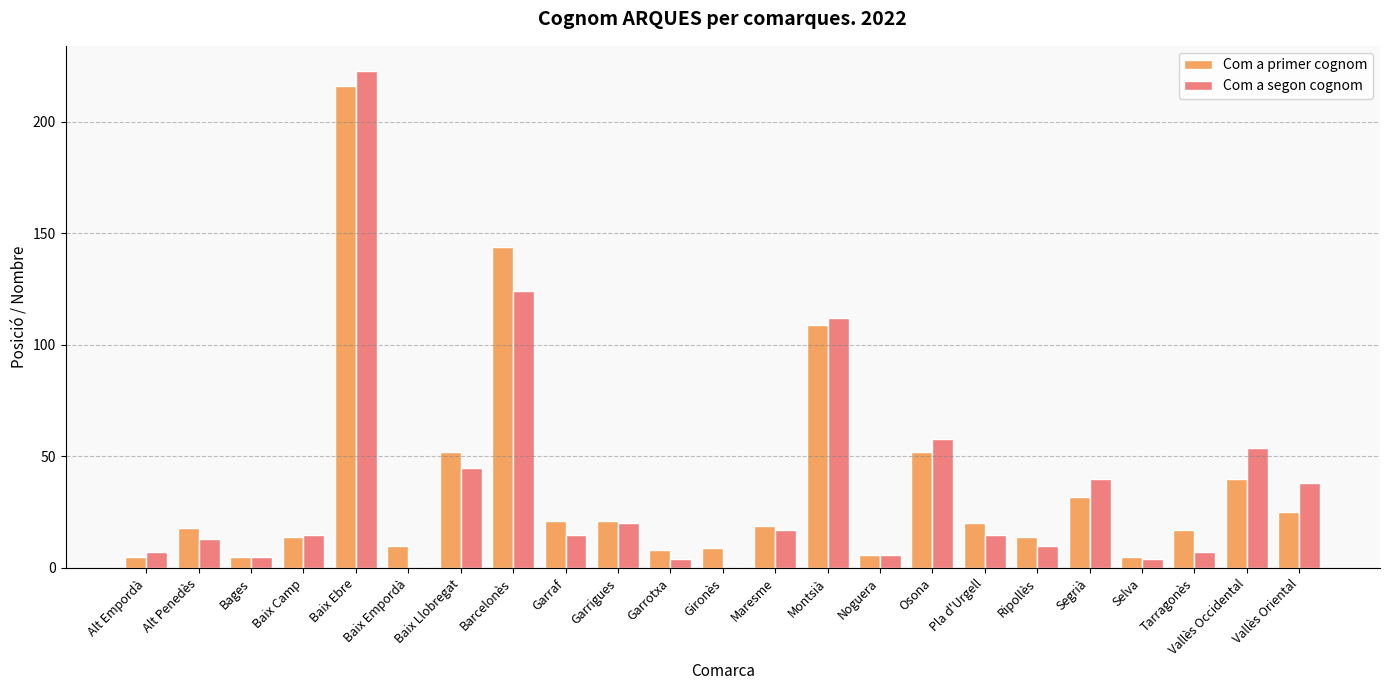

The value of Com a primer cognom at Alt Penedès is 8. True or false?

False